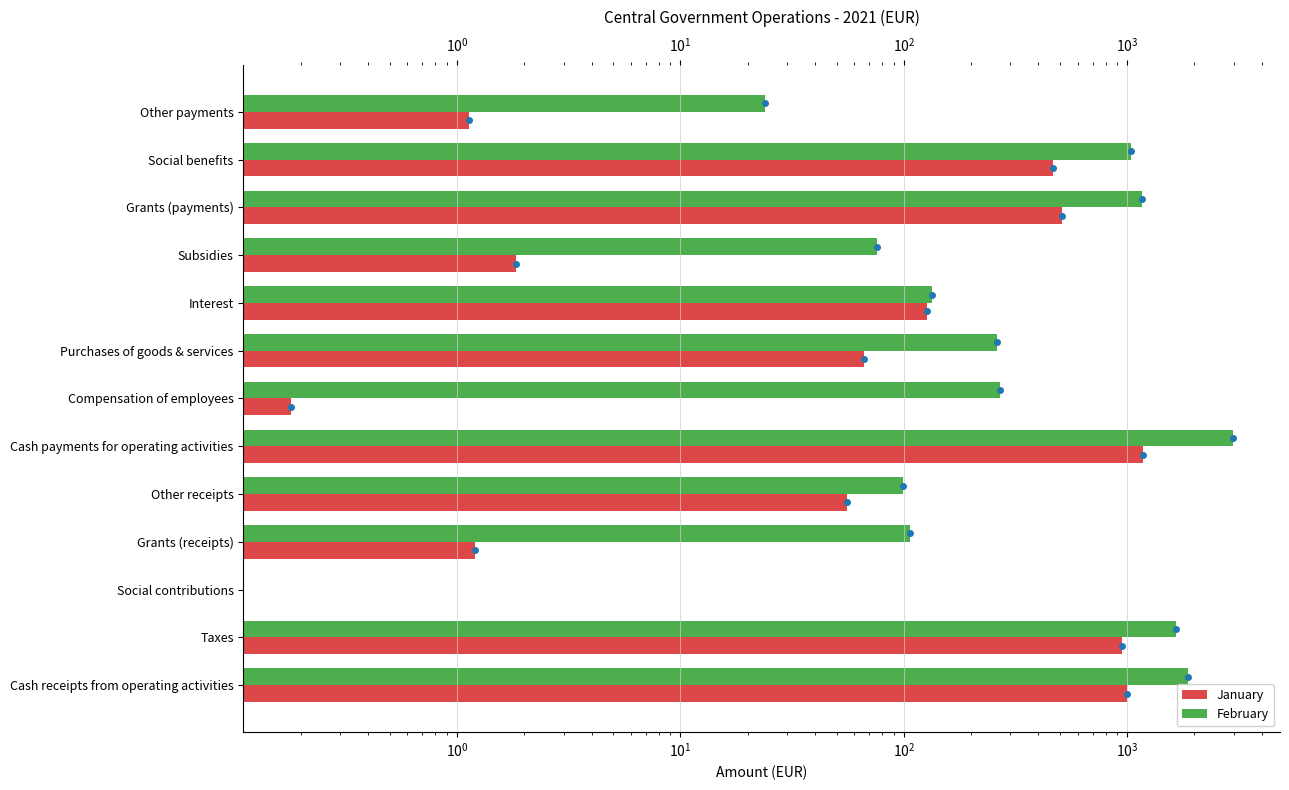

How many bars are there in total?

26